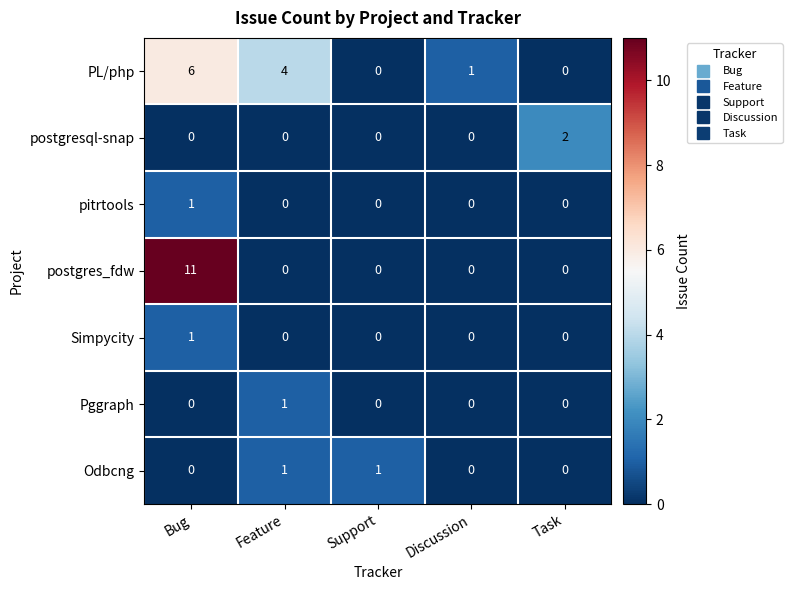

How many series are shown in this chart?

7